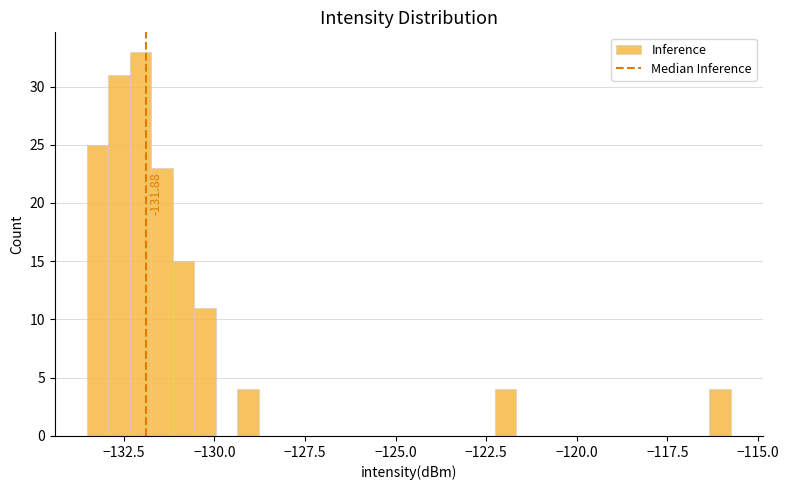

Around what value on the x-axis is the tallest bar? Give the approximate position of its centre, as read against the axis.

-132.0